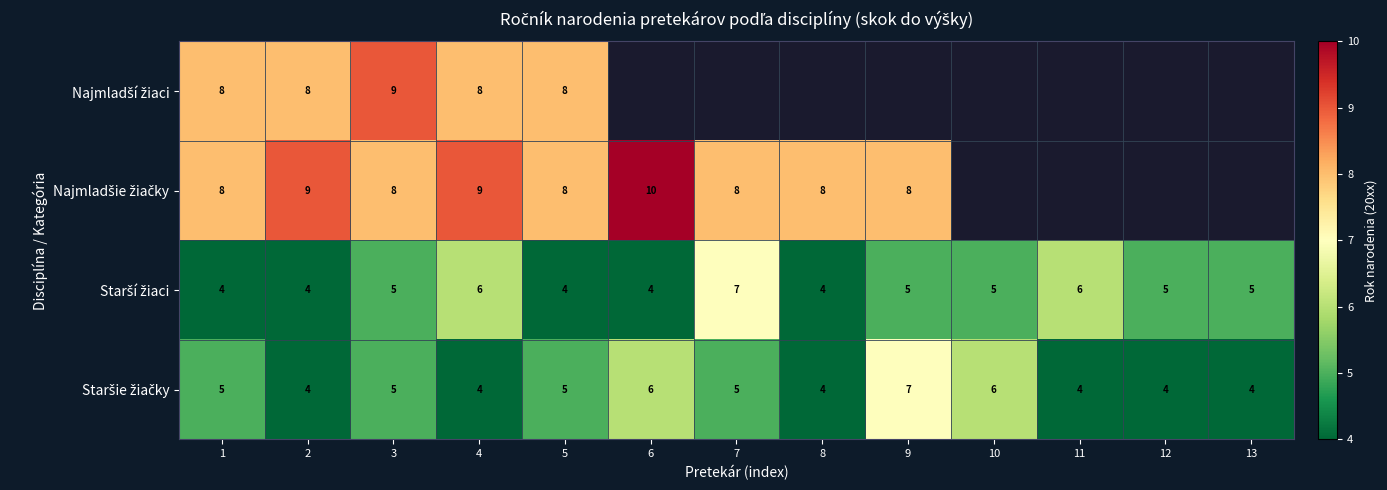

What is the spread (max minus min) of values at 2?

5